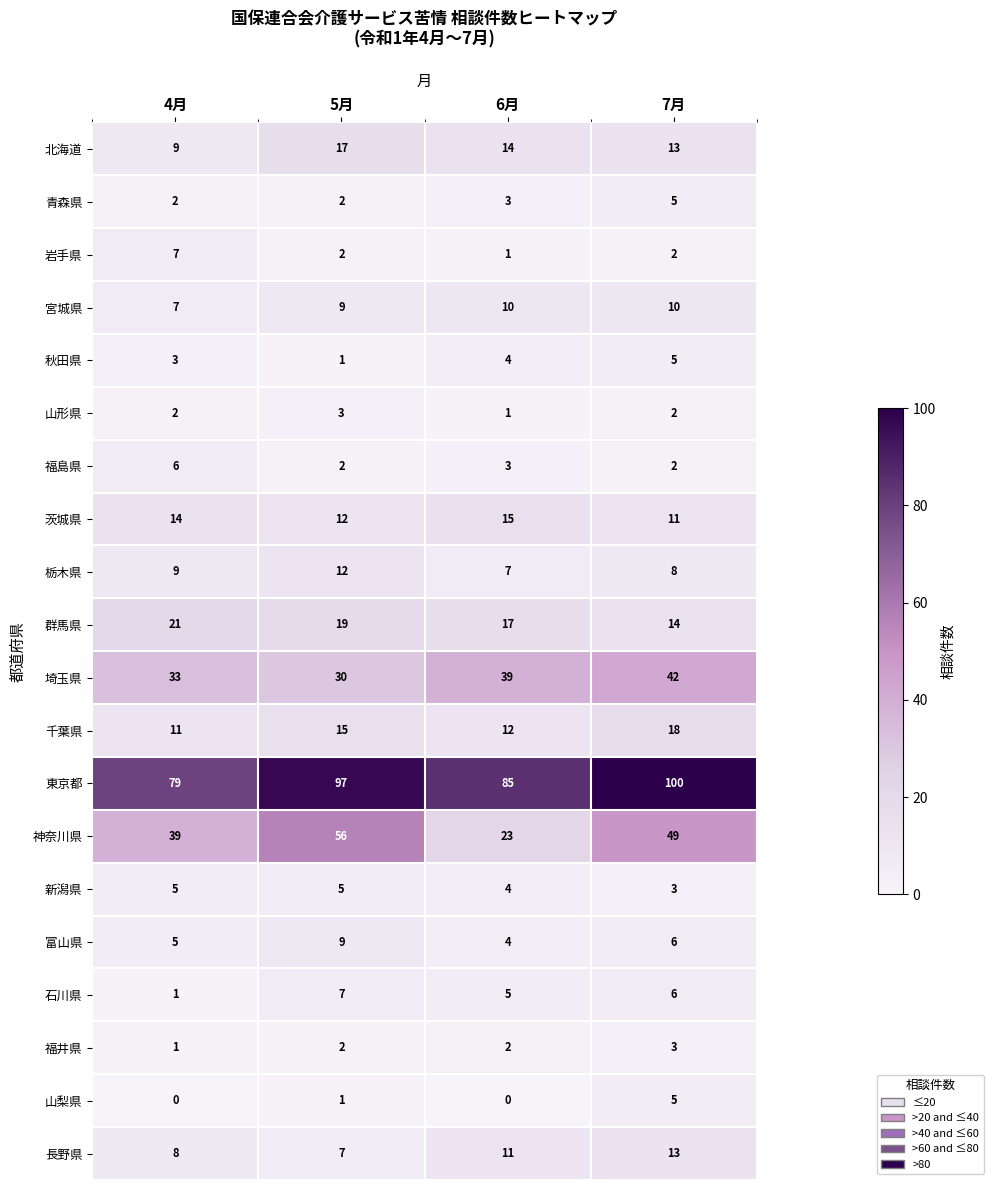

Is it true that 福島県 equals 6 at 4月?

True